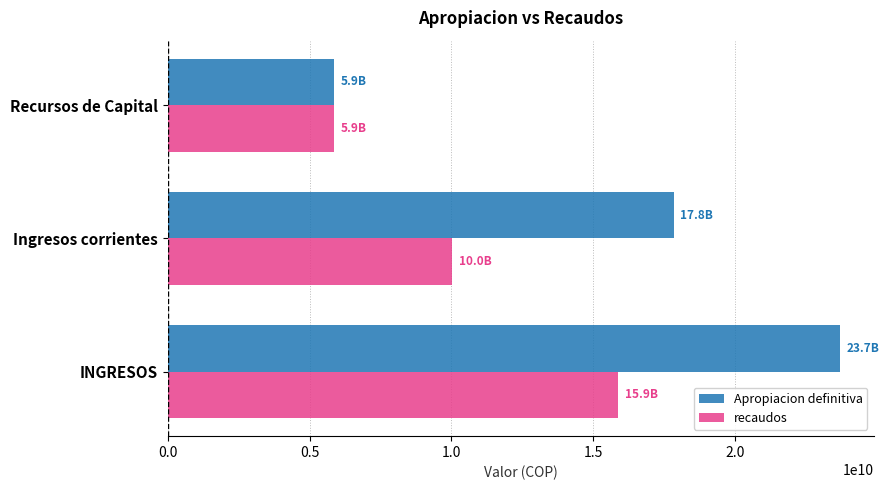

Which series has the widest spread of values?

Apropiacion definitiva